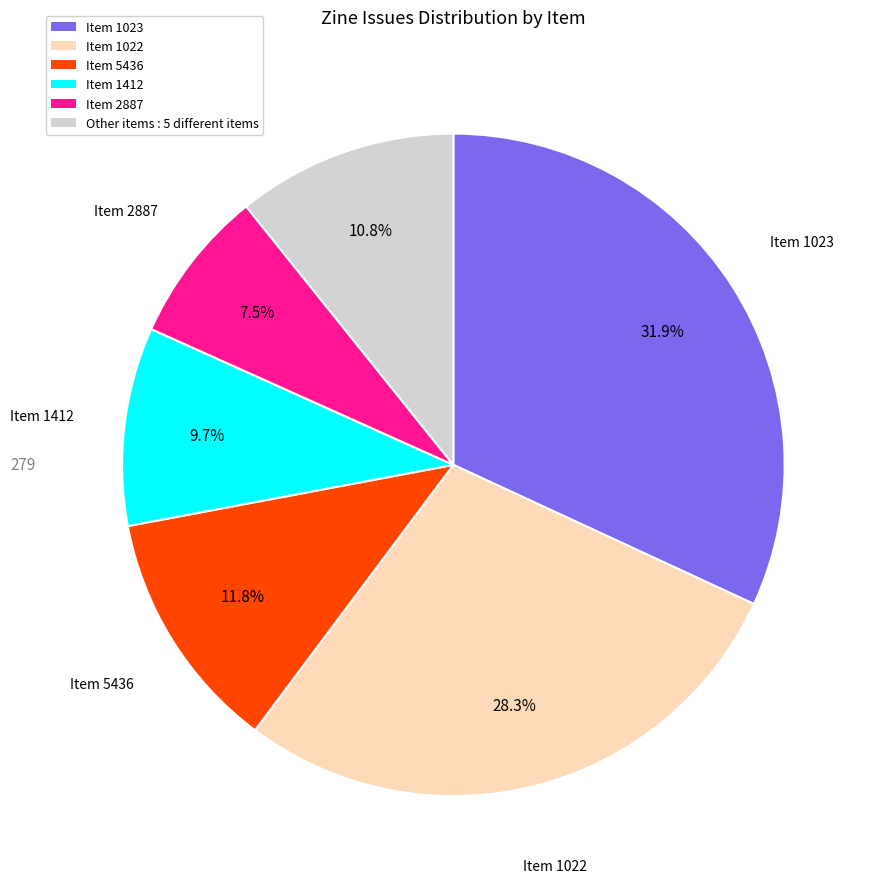

Which slice is the smallest?

Item 2887